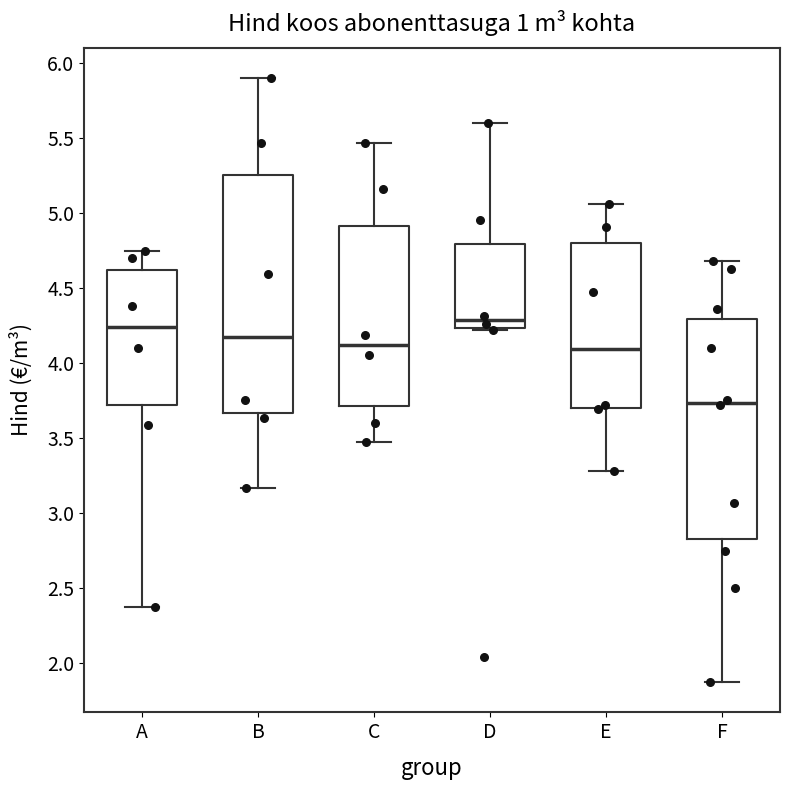

Where is the upper edge of the box for D on the y-axis? The values are not printed on the chart, so give them approximately, as read against the axis.

4.80